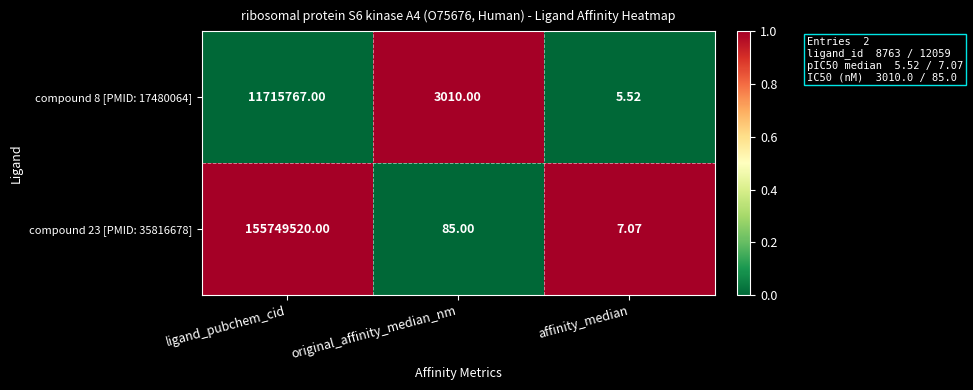

Which label corresponds to the largest value in the chart?

ligand_pubchem_cid